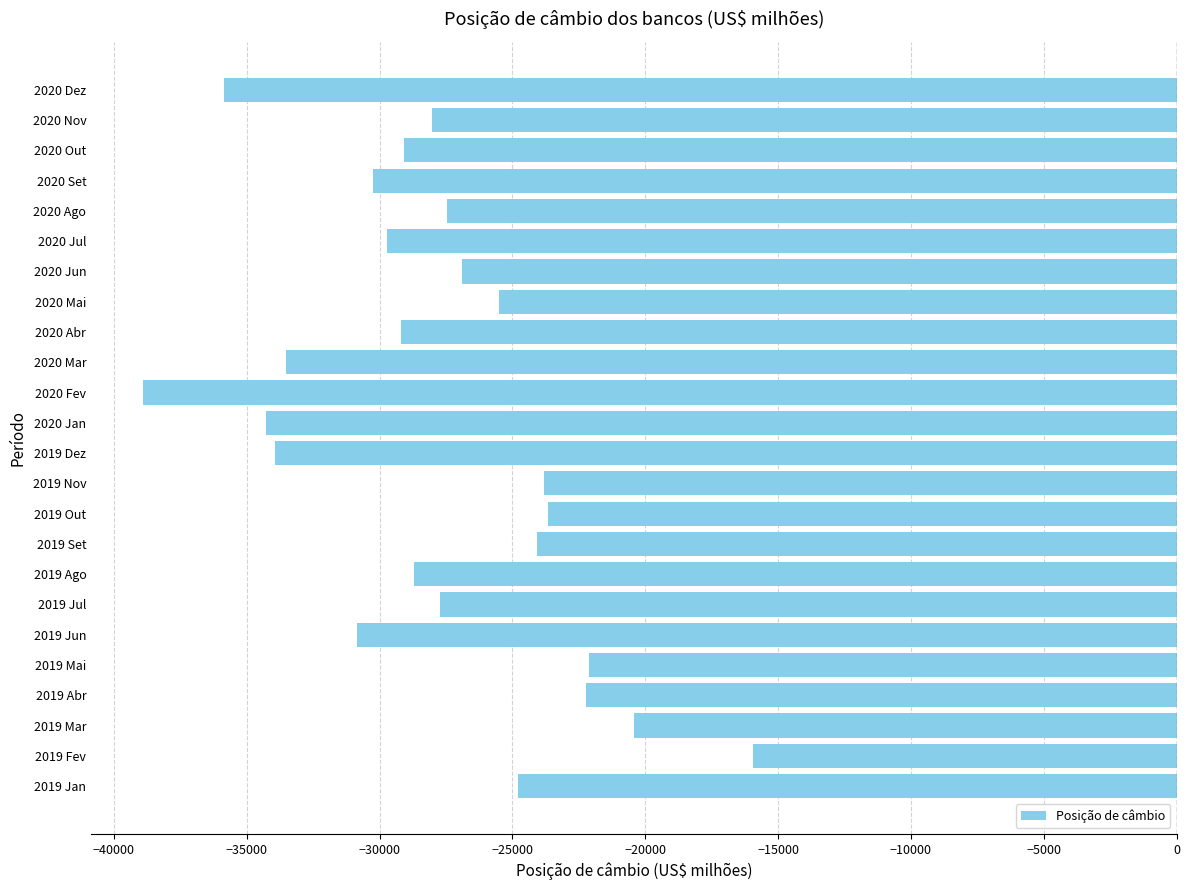

What is the difference between the values at 2019 Jan and 2019 Out?

1150.9